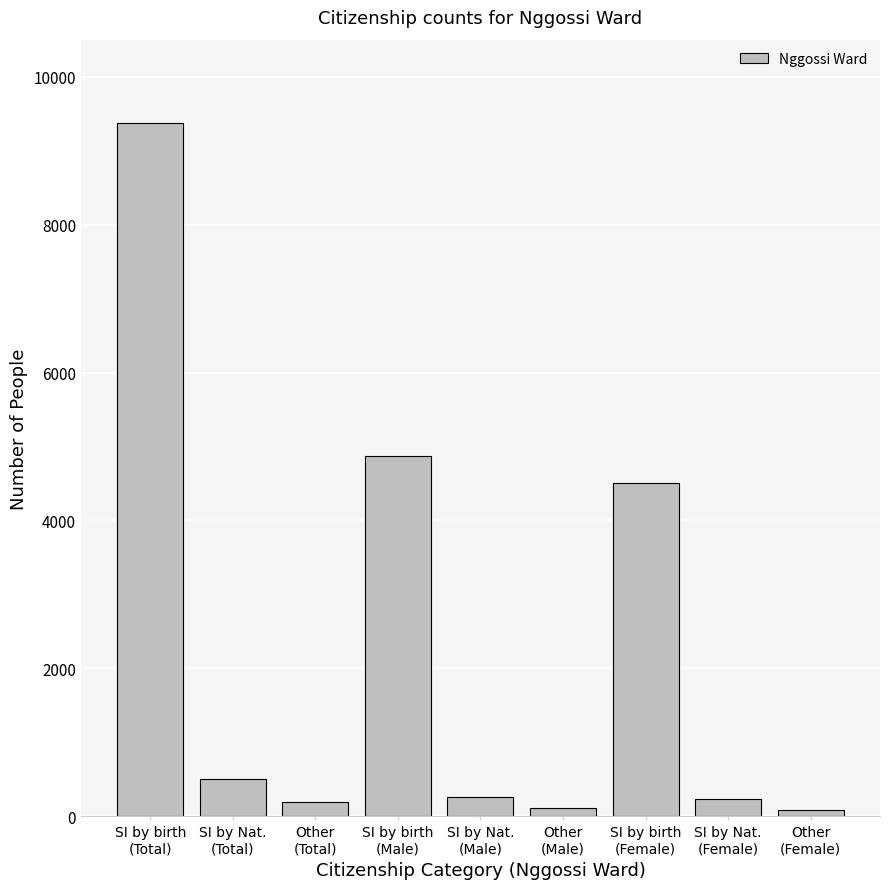

What is the difference between the maximum and minimum values?

9295